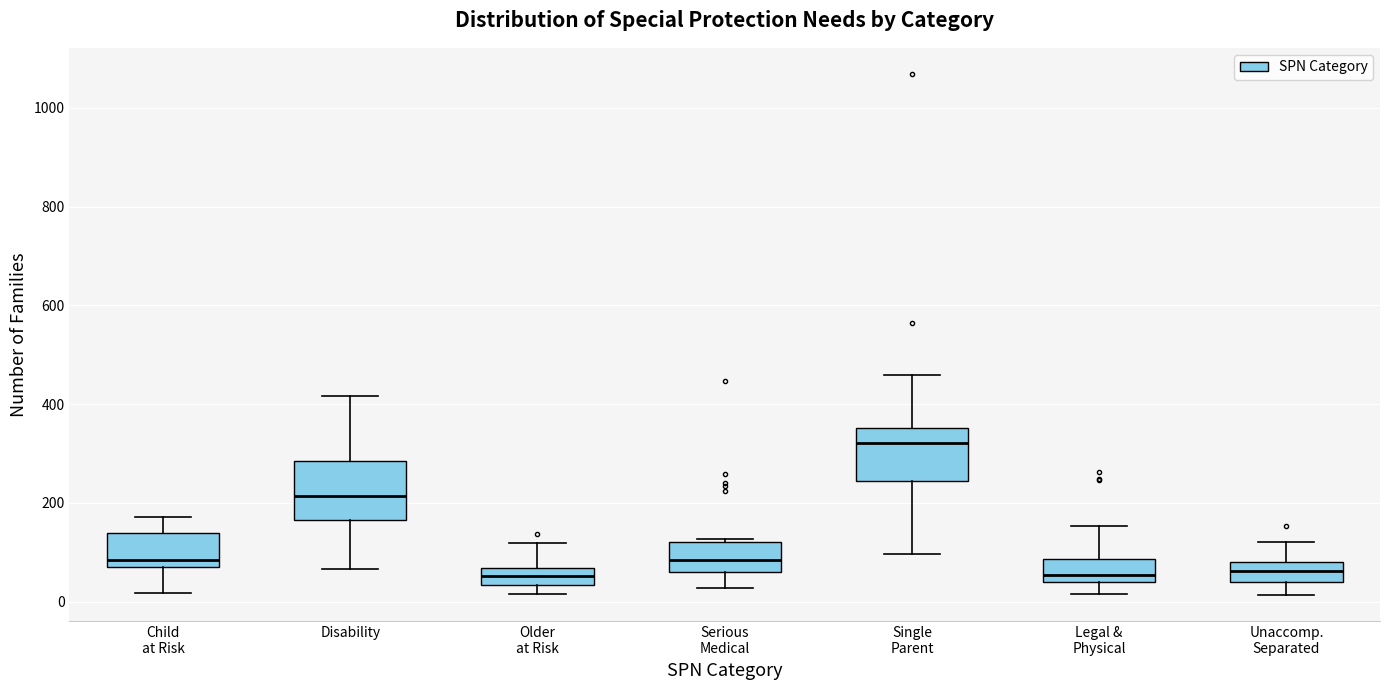

Reading left to right, read every box against the y-axis: the position of its median line, the range the box covers, and the ends of its whiskers. The values are not printed on the chart, so give them approximately, as read against the axis.

Child at Risk: median 80, box 60 to 140, whiskers 20 to 180
Disability: median 220, box 160 to 280, whiskers 60 to 420
Older at Risk: median 60 (inside the box), box 40 to 60, whiskers 20 to 120
Serious Medical: median 80, box 60 to 120, whiskers 20 to 120 (just above the box's upper edge)
Single Parent: median 320, box 240 to 360, whiskers 100 to 460
Legal & Physical: median 60, box 40 to 80, whiskers 20 to 160
Unaccomp. Separated: median 60, box 40 to 80, whiskers 20 to 120